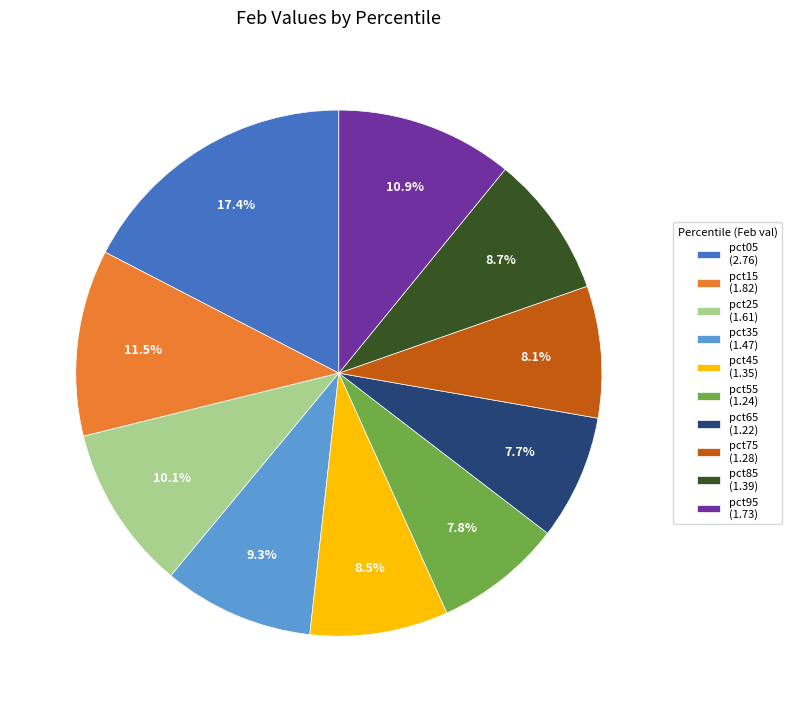

How many slices are in this pie chart?

10